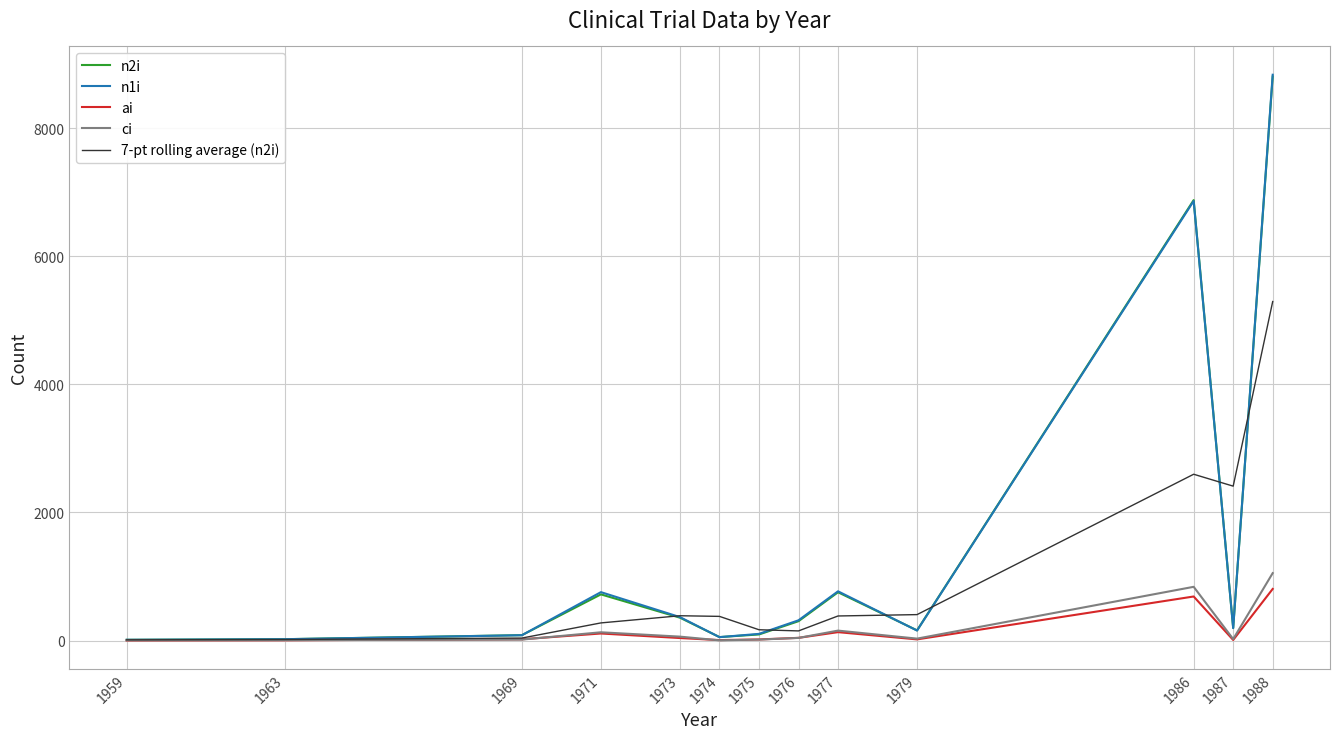

At which category does the chart reach its peak across all series?

1988